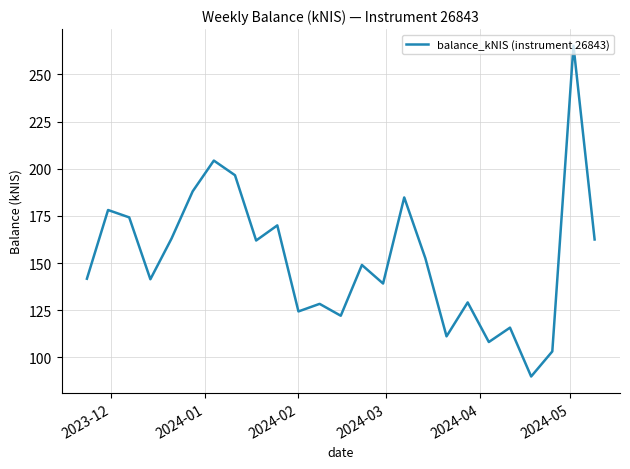

Does the chart display data point markers on the line(s)?

No